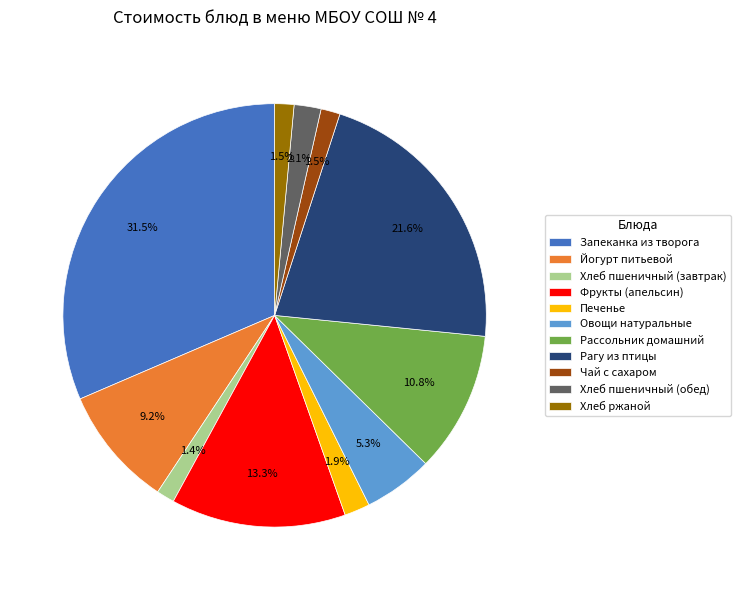

The Печенье slice represents 16% of the pie. True or false?

False